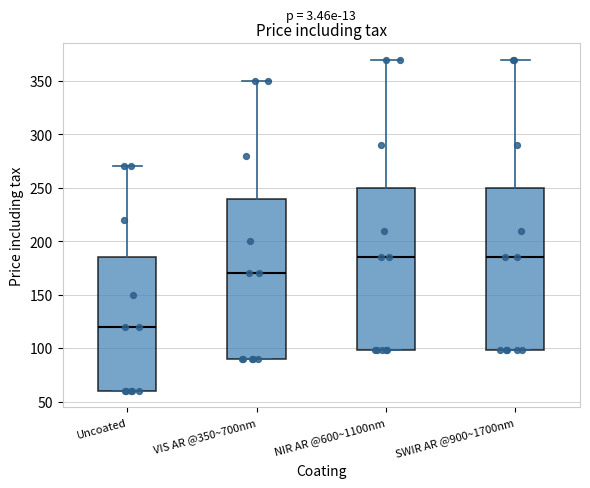

Reading left to right, transcribe this box plot: for each box, give where its median line is, the range the box spans, and where its two whiskers end, as read against the y-axis. The values are not printed on the chart, so give them approximately, as read against the axis.

Uncoated: median 120, box 60 to 185, whiskers 60 to 270
VIS AR @350~700nm: median 170, box 90 to 240, whiskers 90 to 350
NIR AR @600~1100nm: median 185, box 100 to 250, whiskers 100 to 370
SWIR AR @900~1700nm: median 185, box 100 to 250, whiskers 100 to 370